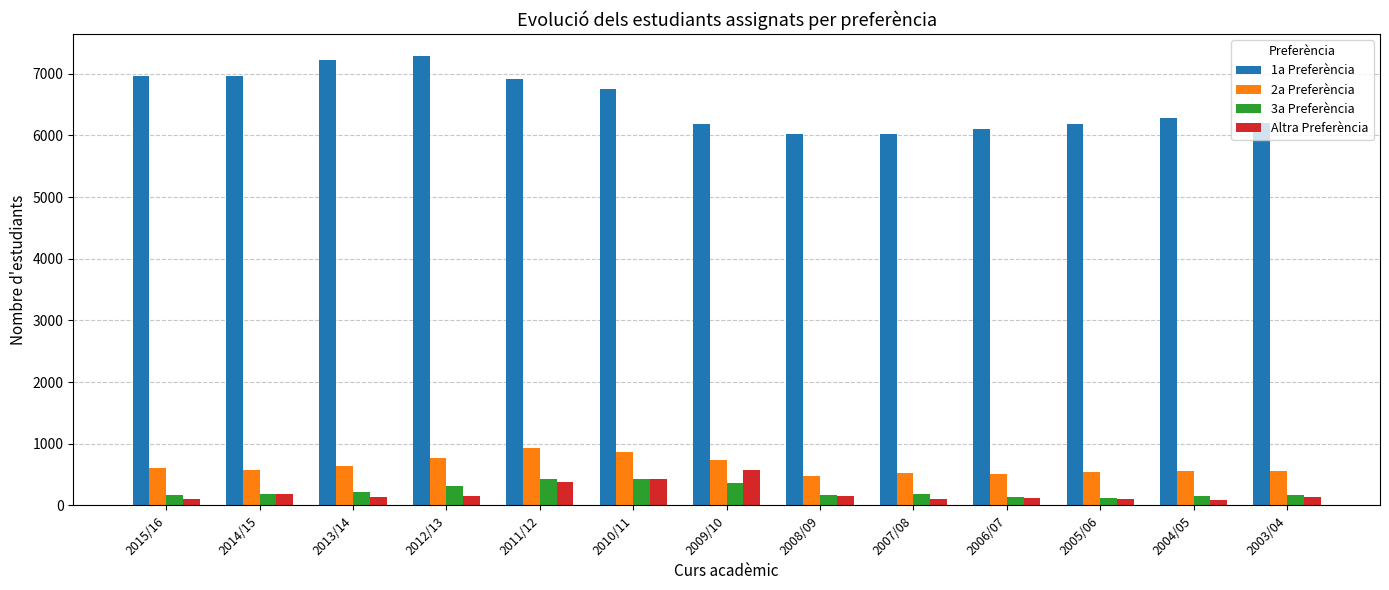

Which series has the widest spread of values?

1a Preferència